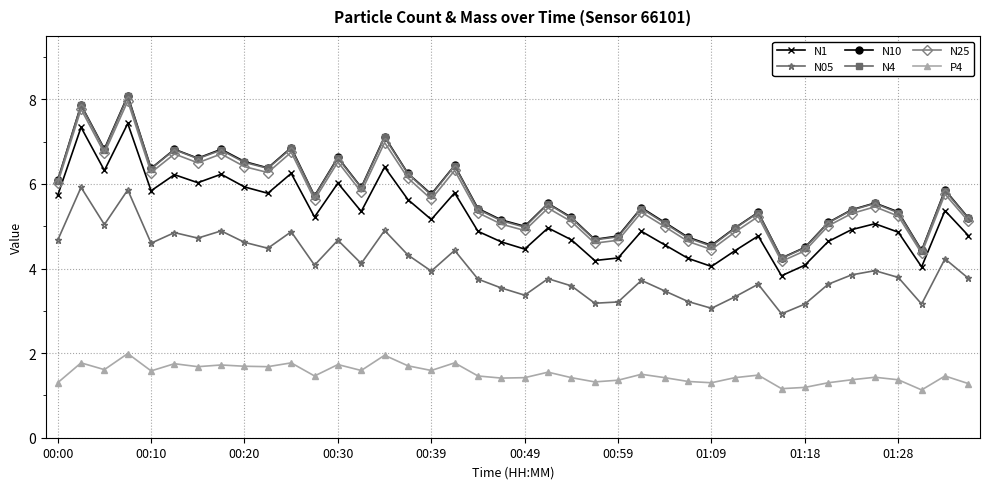

True or false: N1 and N25 cross at least once.

False